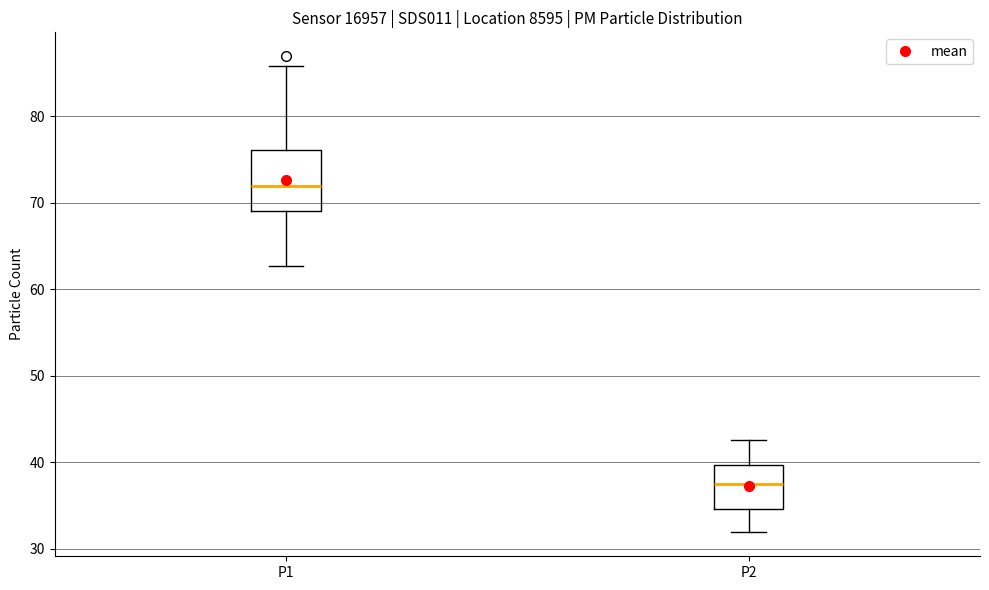

Which box's median line is the lowest?

P2